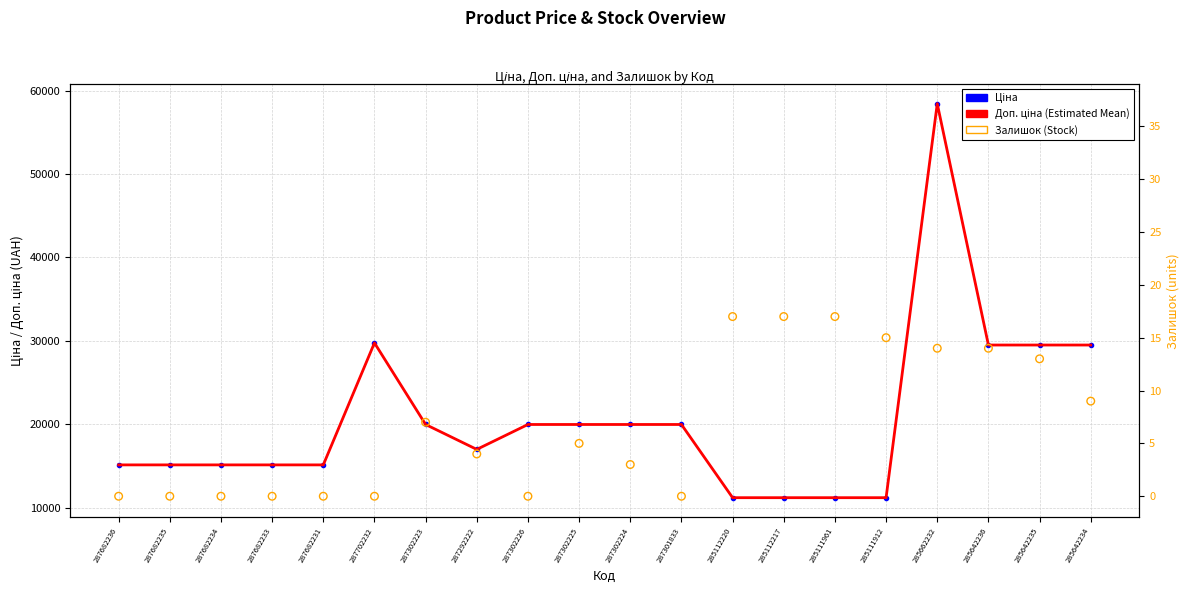

Which series contains the highest Y value?

Ціна